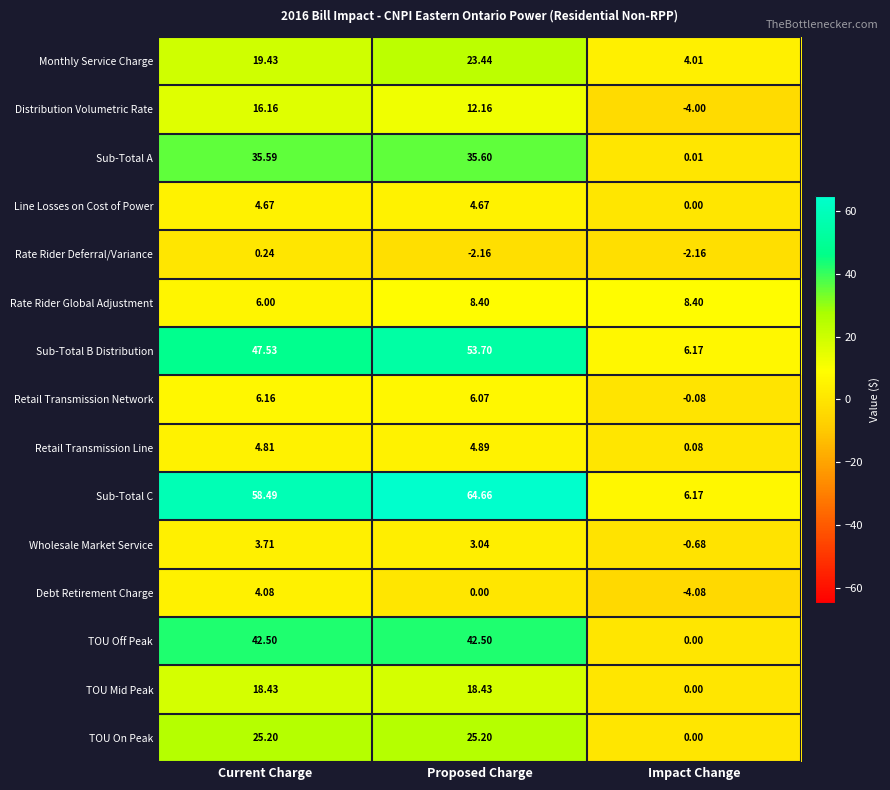

Which series has the largest range (max minus min)?

Sub-Total C